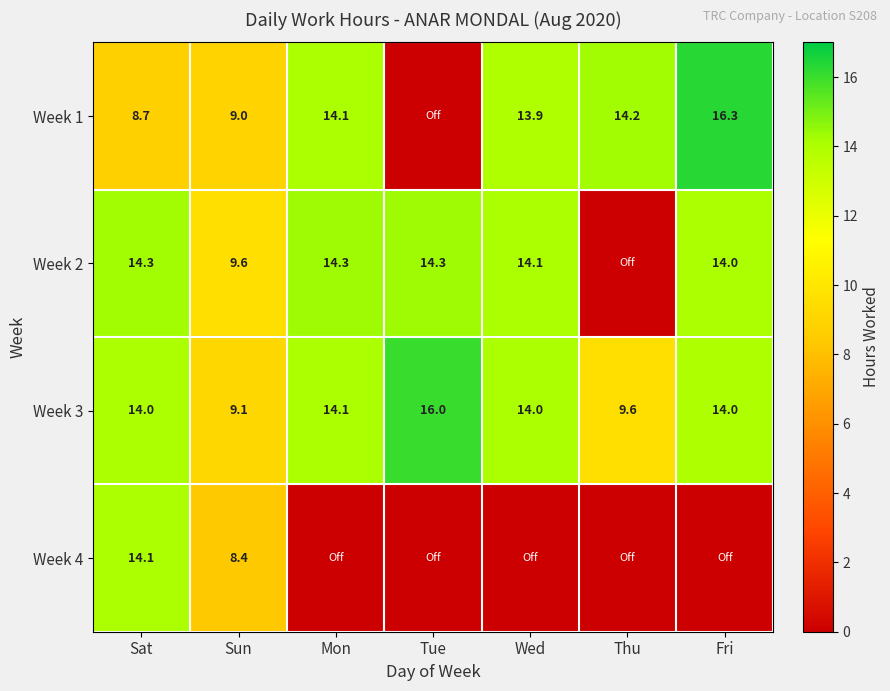

What is the sum of the Week 1 values at Wed and Sun?

22.9